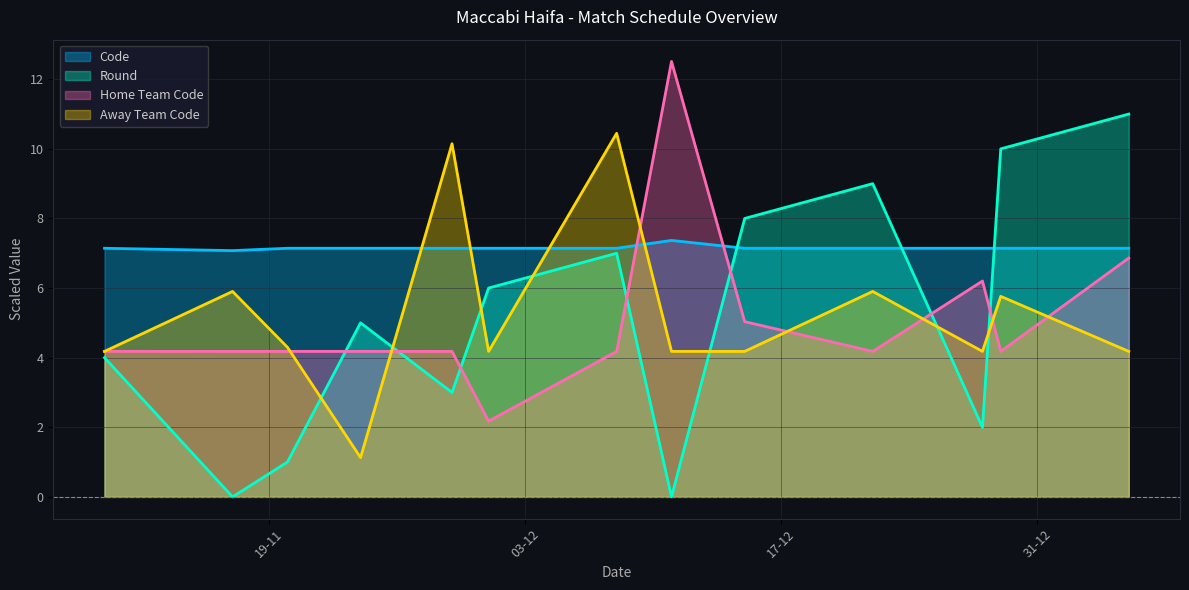

List the series in order of their peak value, highest first.

Home Team Code, Round, Away Team Code, Code